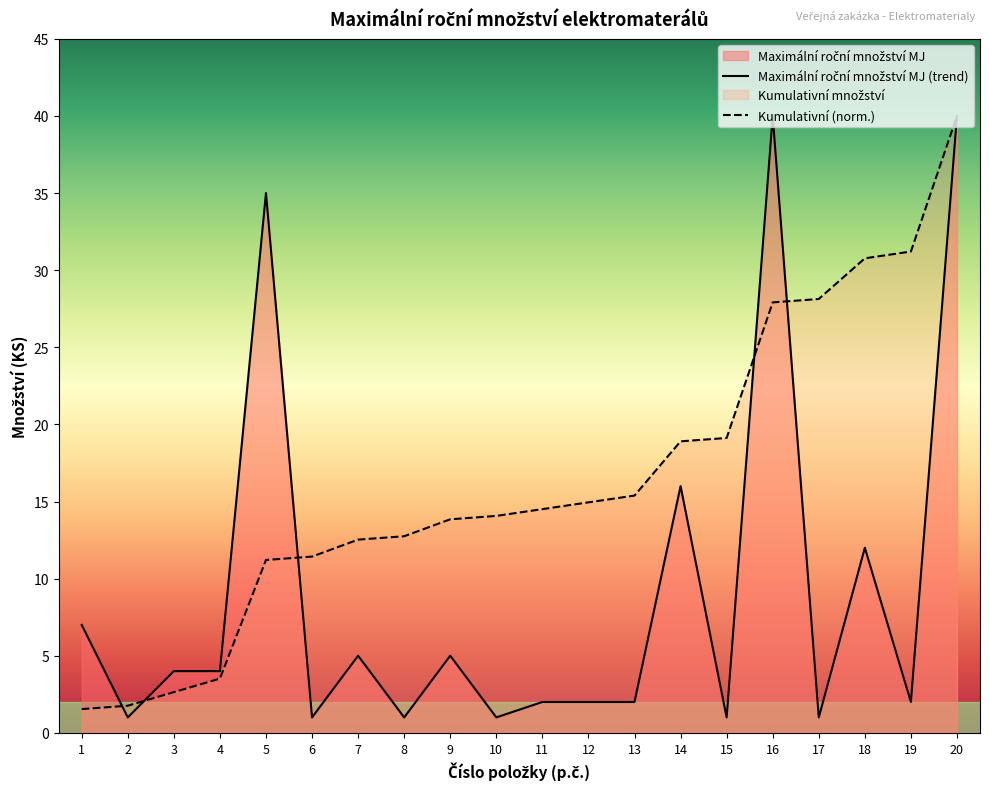

How many lines are shown in the chart?

2